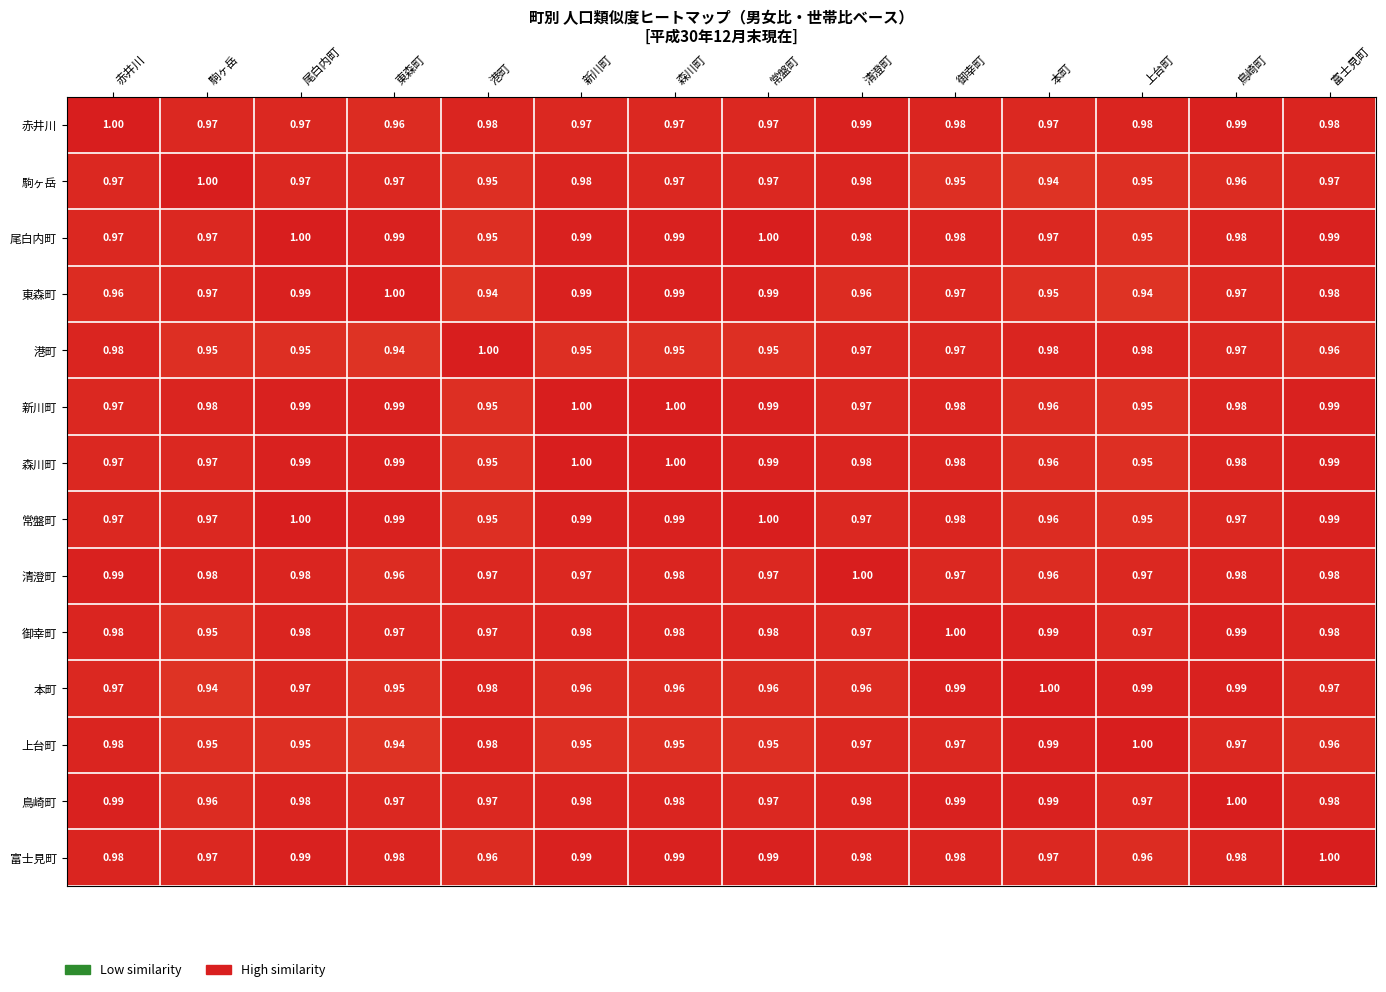

At which label is 御幸町 closest to 0?

駒ヶ岳